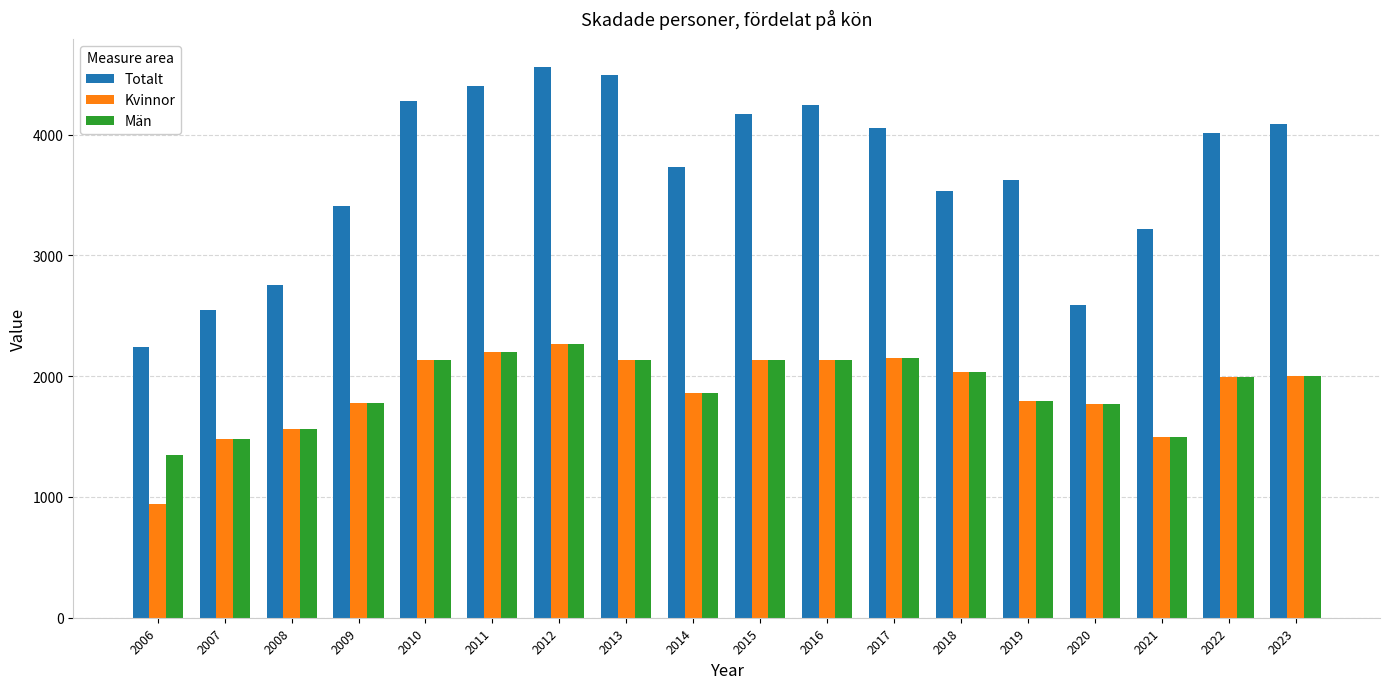

What is the average value of the Kvinnor series?

1882